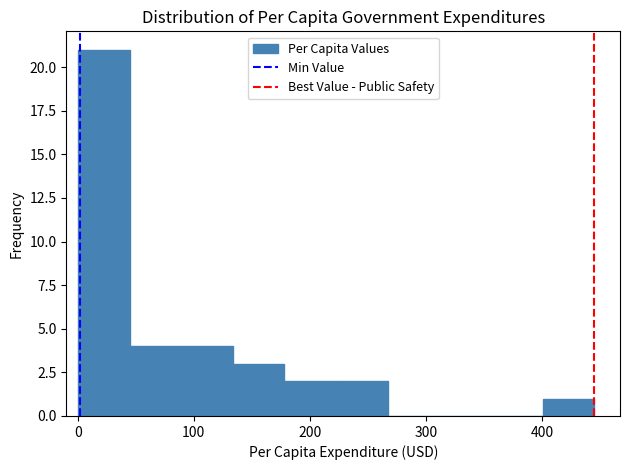

Which range on the x-axis has the tallest bar?

0 to 40